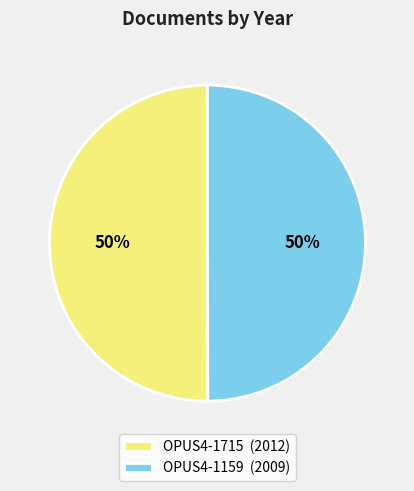

Count the number of slices in the pie.

2